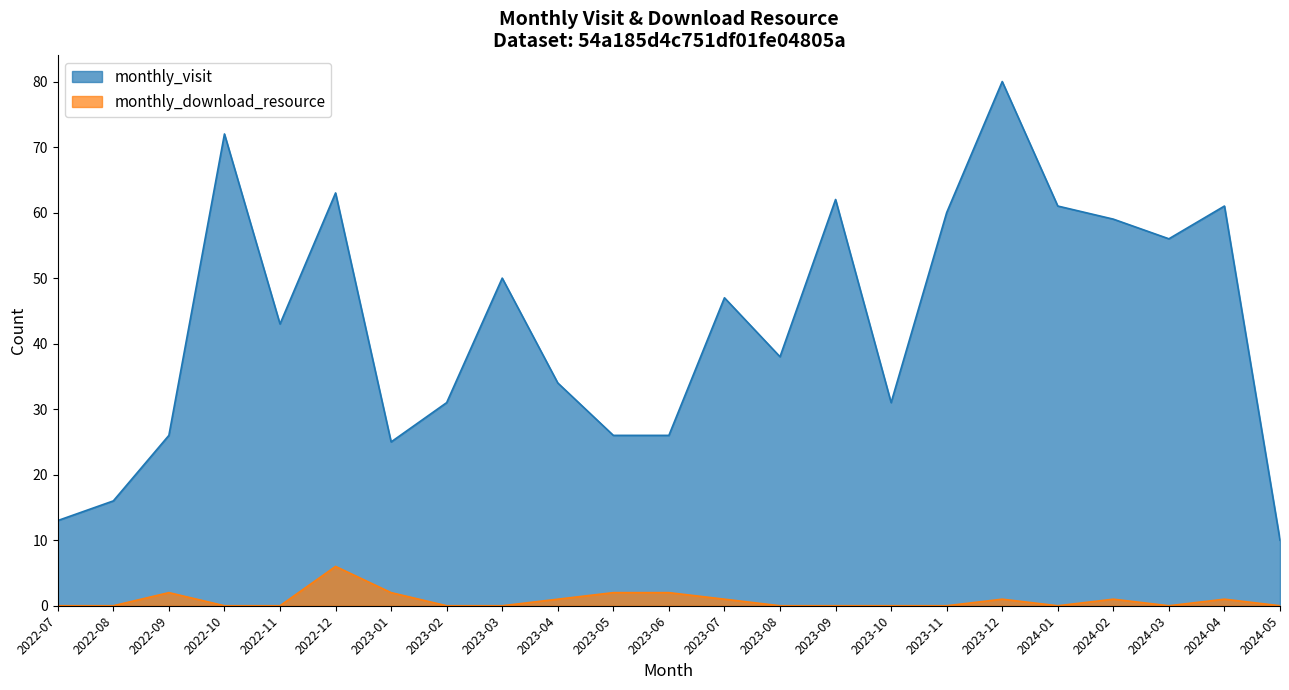

Reading left to right, transcribe all the data shown in this chart.

monthly_visit: 13	16	26	72	43	63	25	31	50	34	26	26	47	38	62	31	60	80	61	59	56	61	10
monthly_download_resource: 0	0	2	0	0	6	2	0	0	1	2	2	1	0	0	0	0	1	0	1	0	1	0